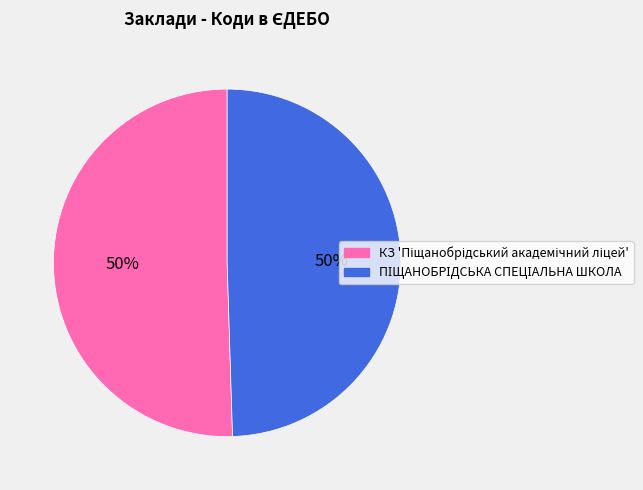

What is the largest slice in the pie chart?

КЗ 'Піщанобрідський академічний ліцей'